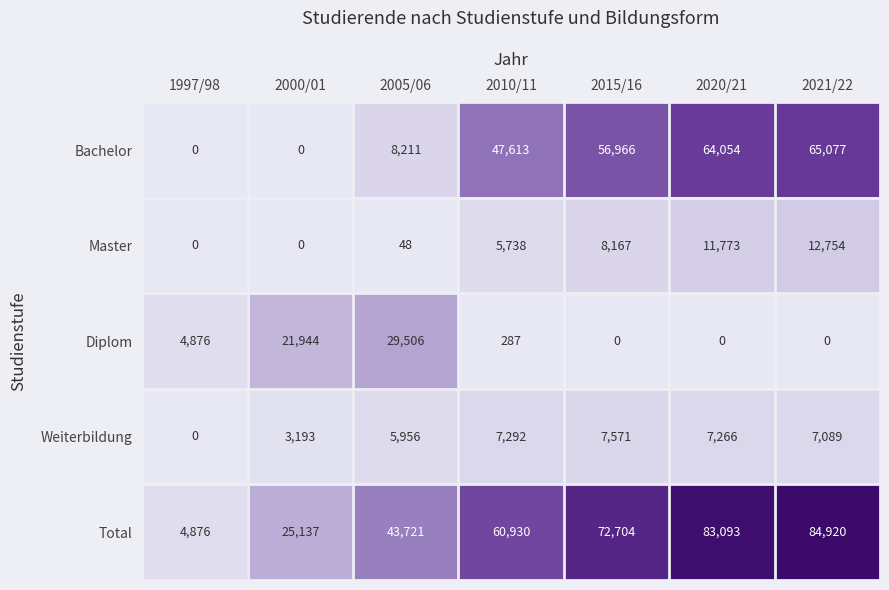

What is the difference between the Weiterbildung values at 1997/98 and 2010/11?

7292